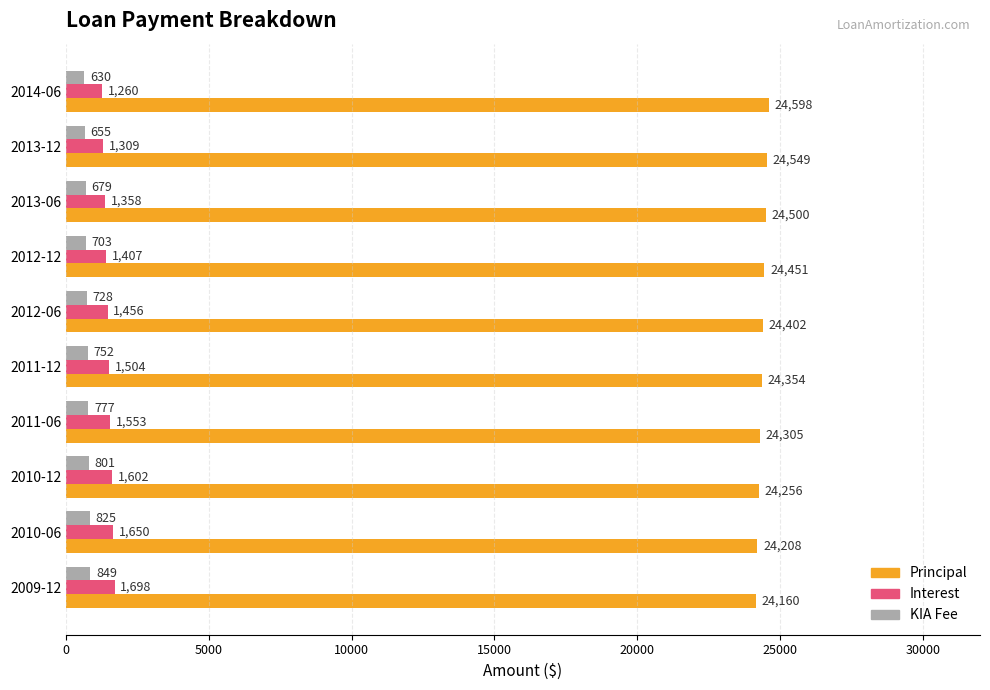

How many KIA Fee values are between 679 and 801?

6